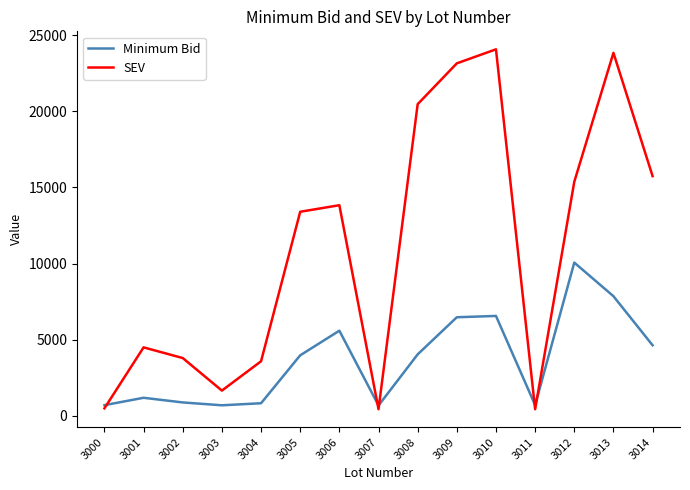

The value of SEV at 3003 is 1664.0. True or false?

True